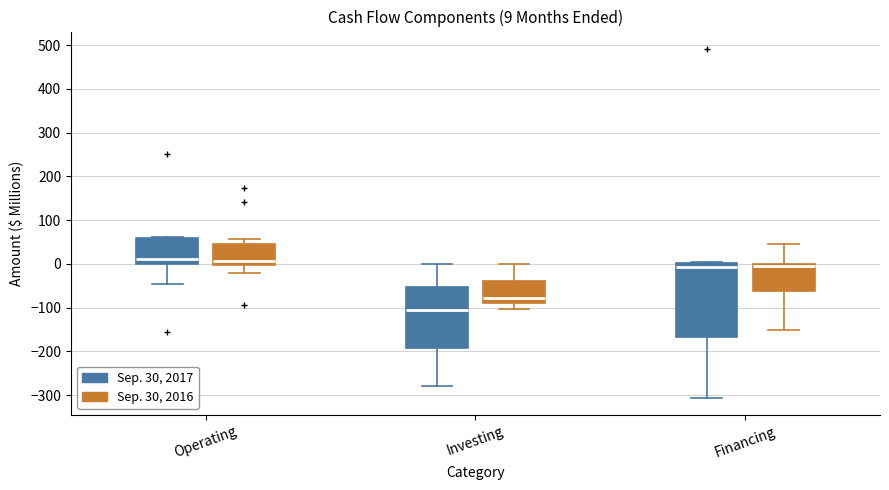

Which box's median line is the lowest?

Investing (Sep. 30, 2017)